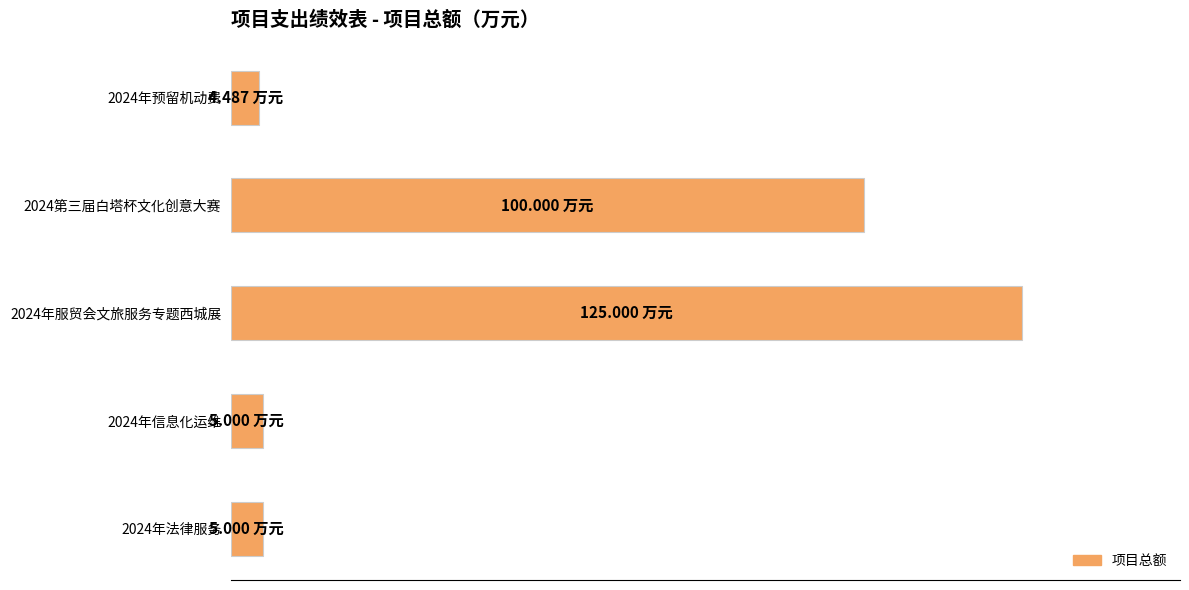

What is the greatest value displayed?

125.0